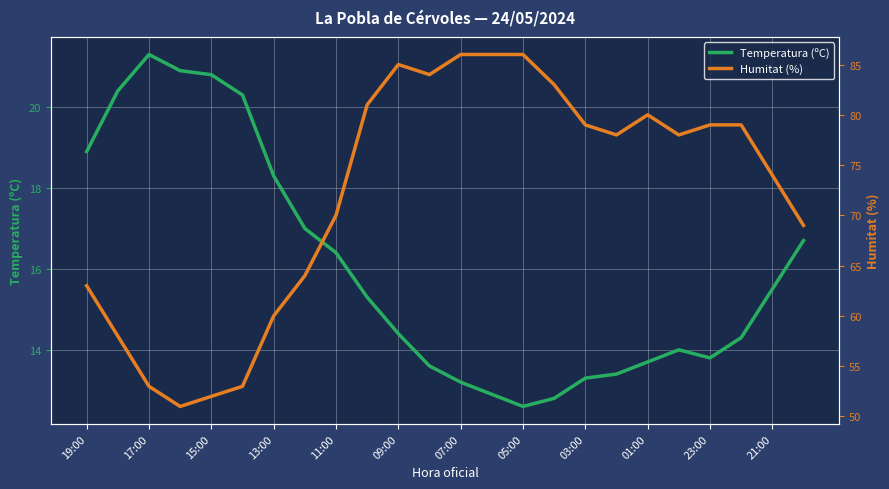

The value of Temperatura (ºC) at 23 is 6.7. True or false?

False